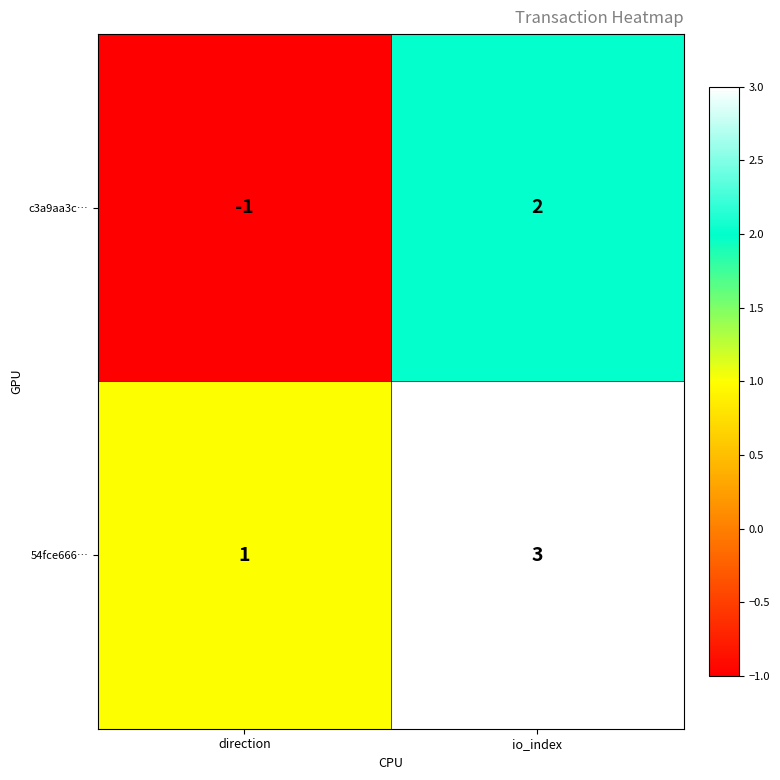

Where is 54fce666… nearest to the value 2?

direction